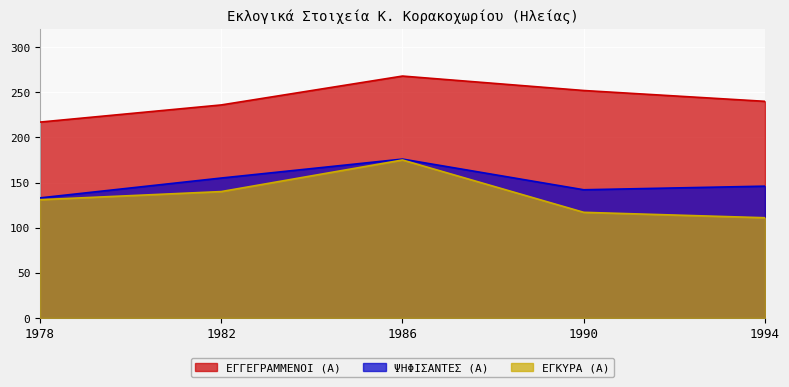

True or false: ΕΓΓΕΓΡΑΜΜΕΝΟΙ (Α) and ΕΓΚΥΡΑ (Α) intersect in this chart.

False